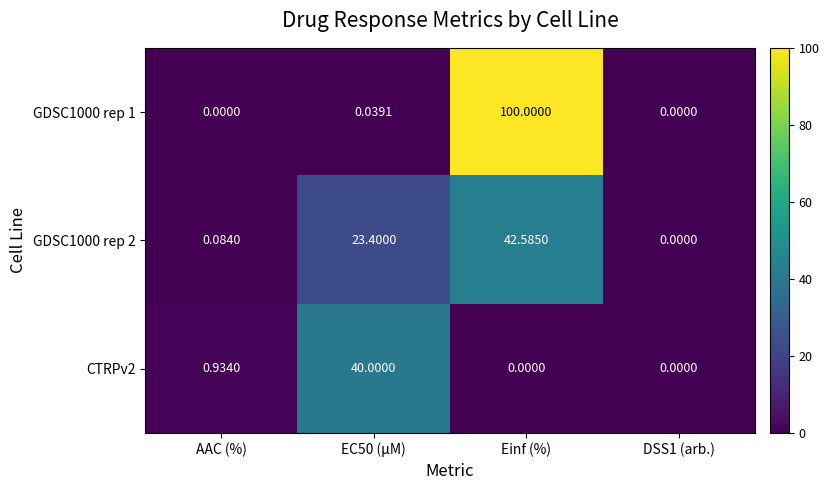

Rank the series by their average value, from lowest to highest.

CTRPv2, GDSC1000 rep 2, GDSC1000 rep 1